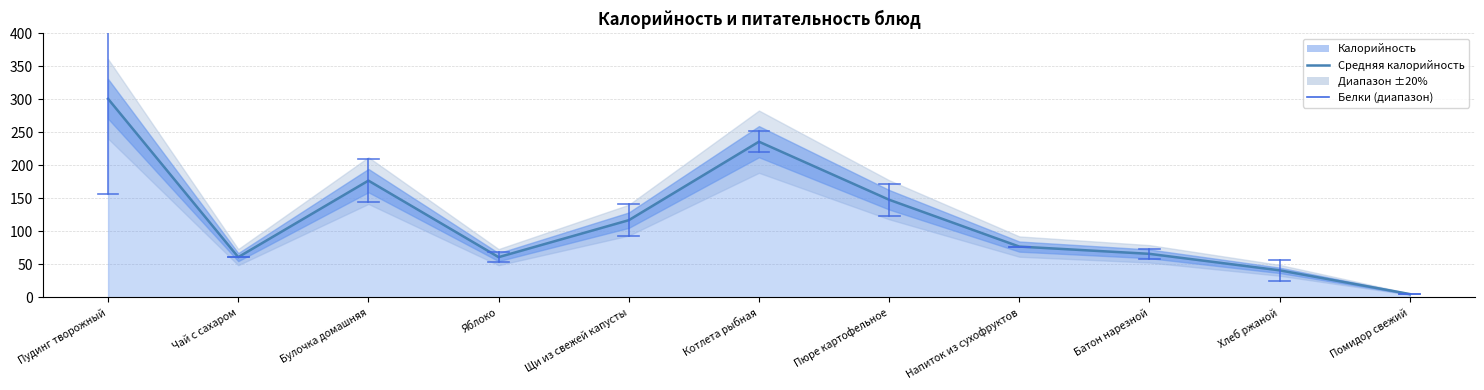

How many lines are shown in the chart?

1